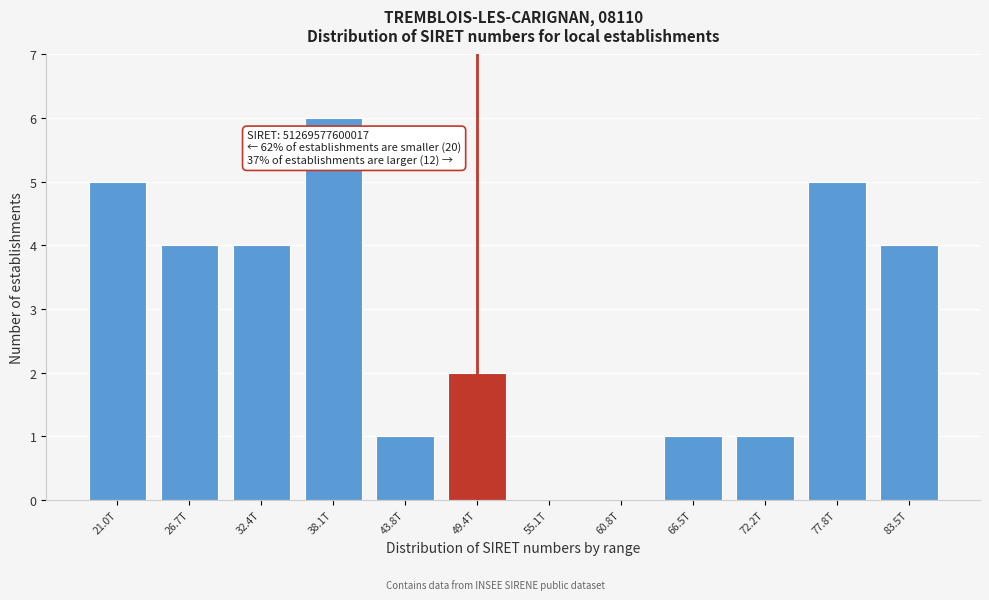

Reading left to right, what are all the values shown in this chart?

21.0T=5	26.7T=4	32.4T=4	38.1T=6	43.8T=1	49.4T=2	55.1T=0	60.8T=0	66.5T=1	72.2T=1	77.8T=5	83.5T=4